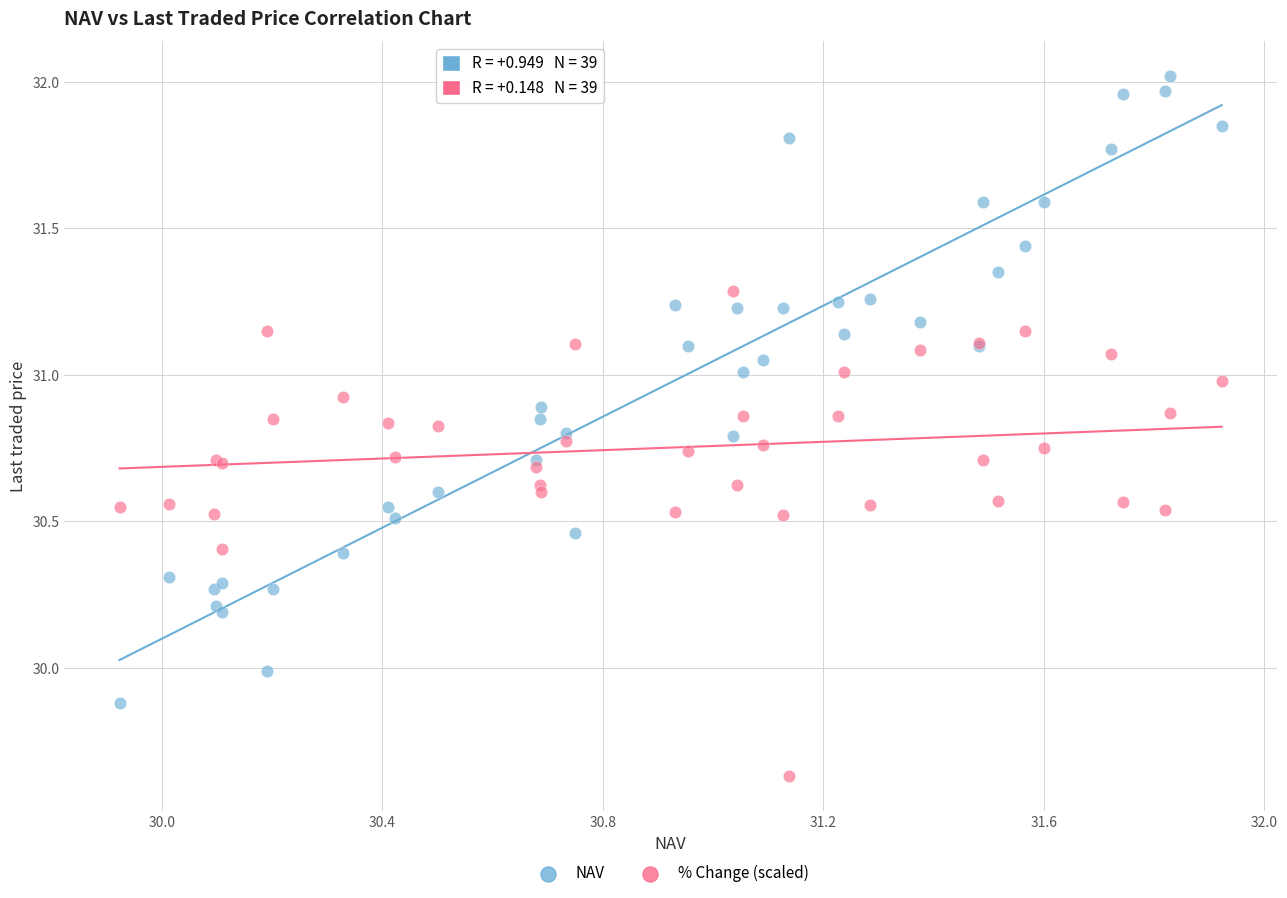

What are all the series names shown in the legend?

NAV, % Change (scaled)